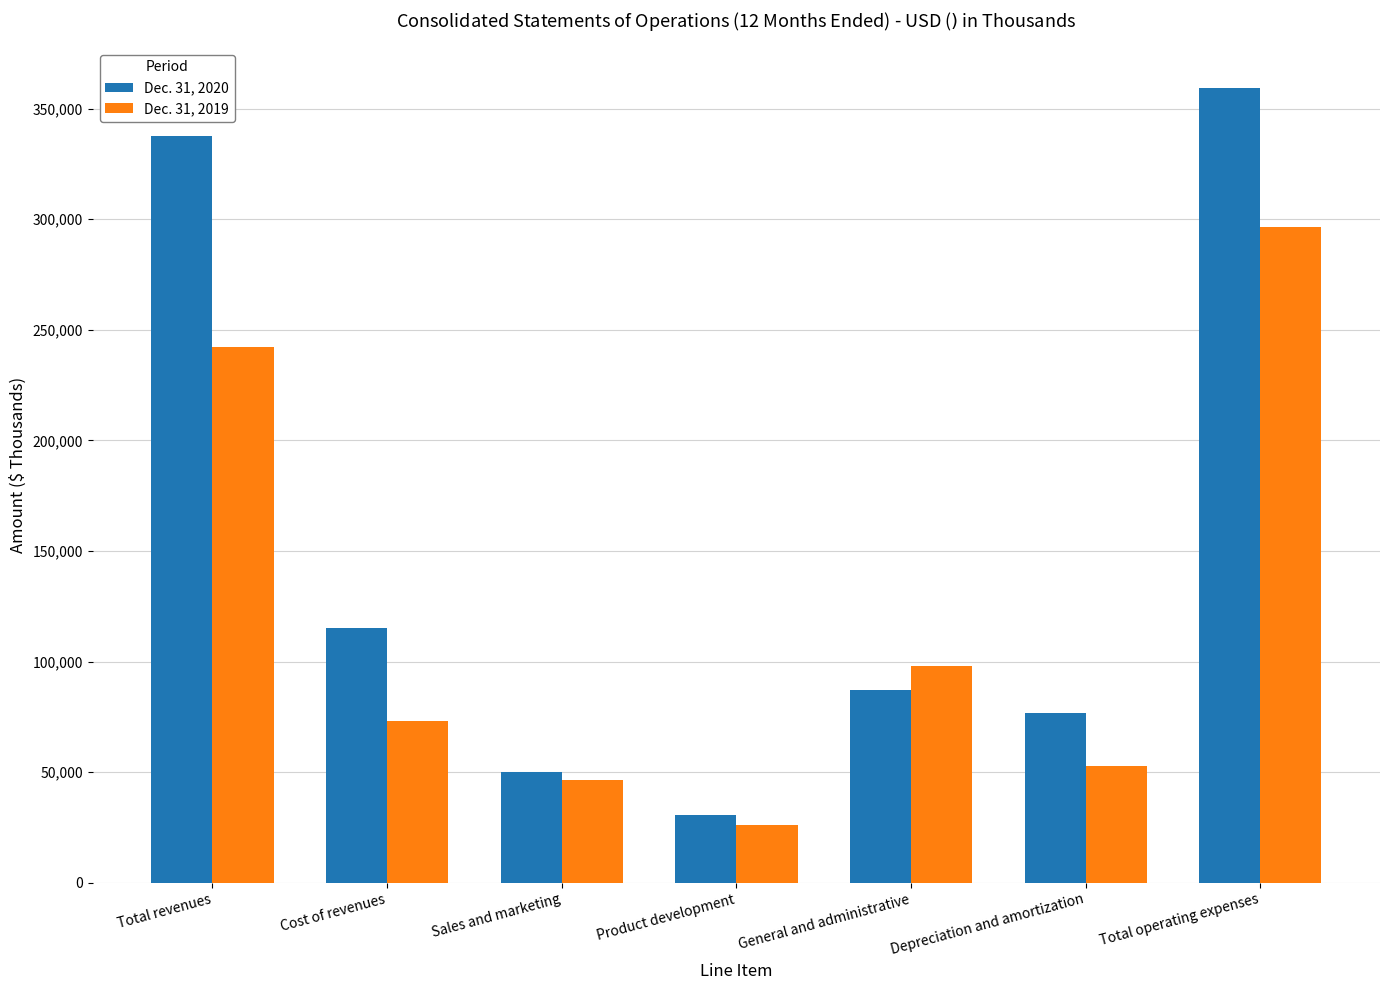

What position from the right is Cost of revenues?

6